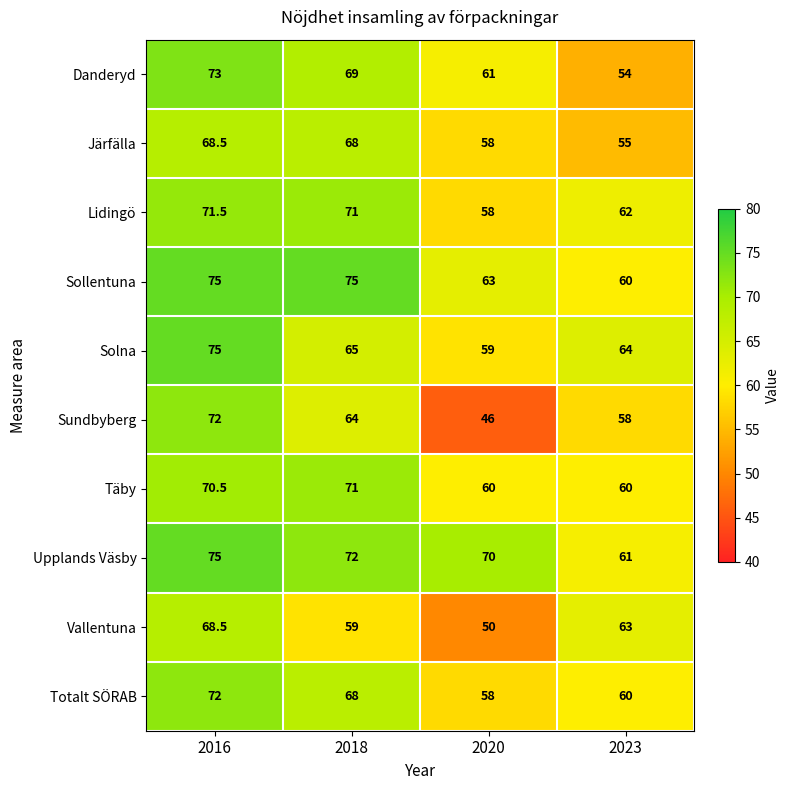

Is it true that Sundbyberg equals 58.0 at 2023?

True